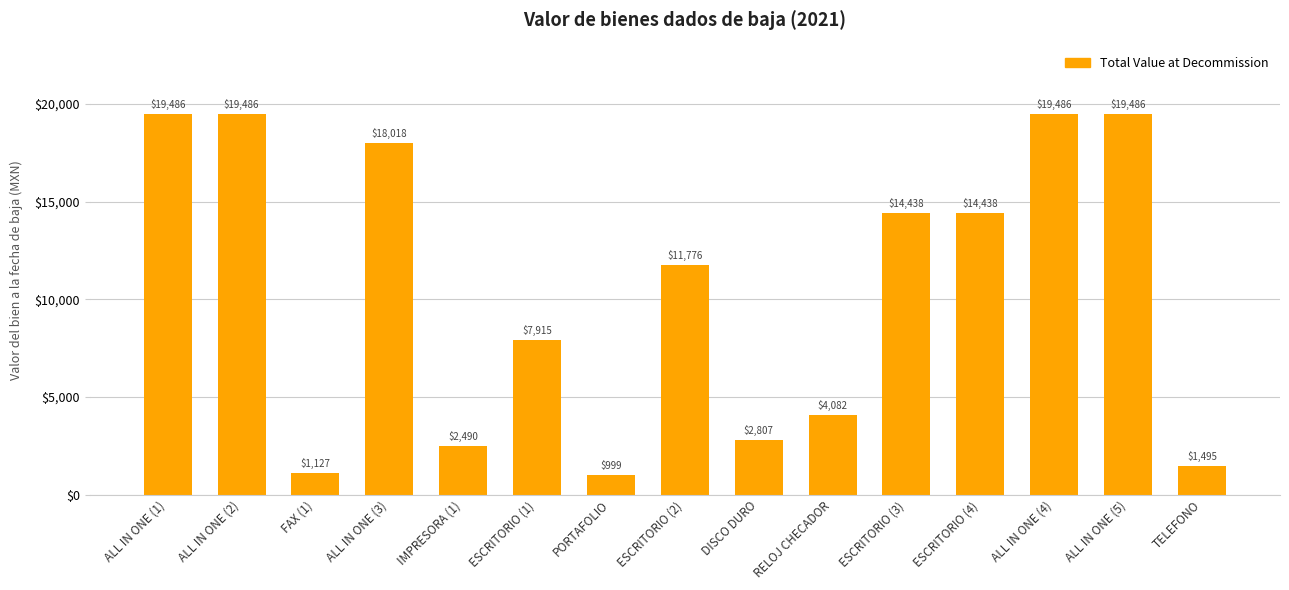

True or false: the data shows 4082.5 at RELOJ CHECADOR.

True